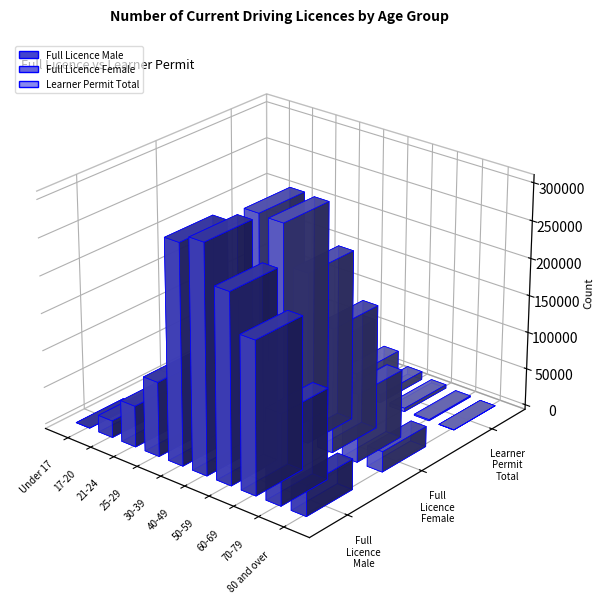

At which category is the sum across all series the highest?

30-39